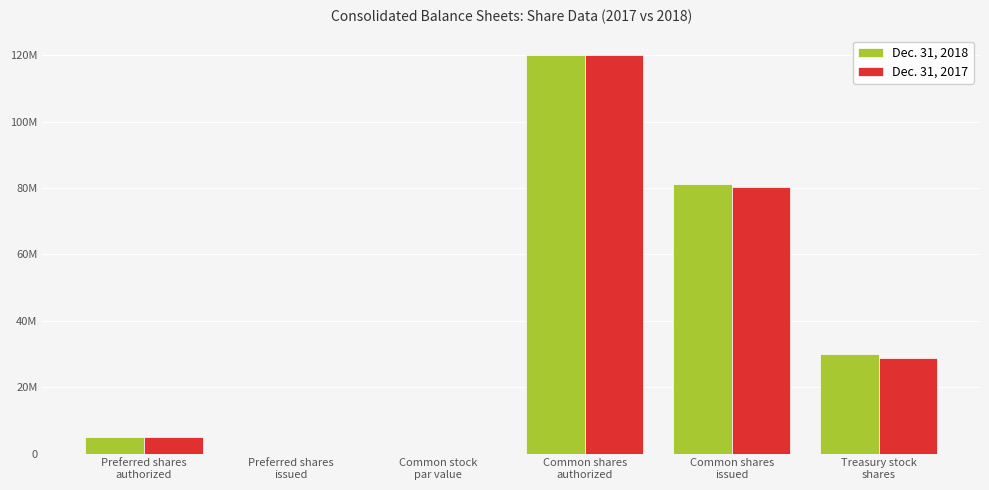

At which label is Dec. 31, 2017 closest to 60000000?

Common shares
issued